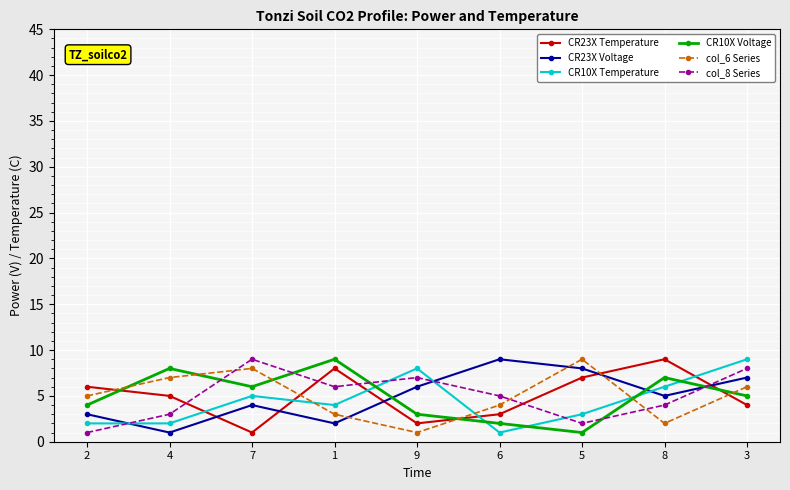

What is the difference between the col_6 Series values at 4 and 1?

4